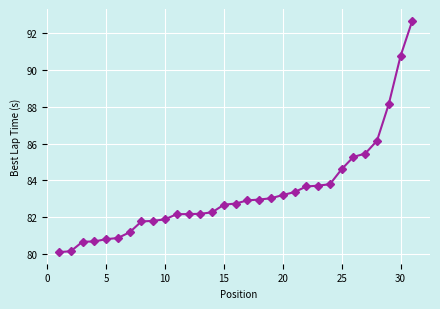

Count the number of categories in the chart.

31